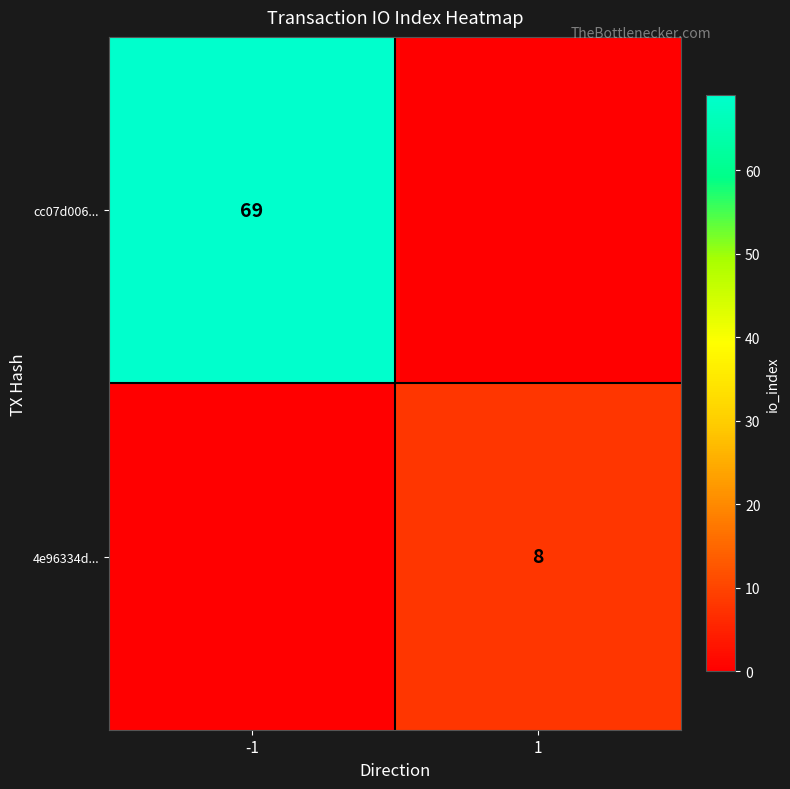

Is it true that cc07d006... equals 26 at -1?

False